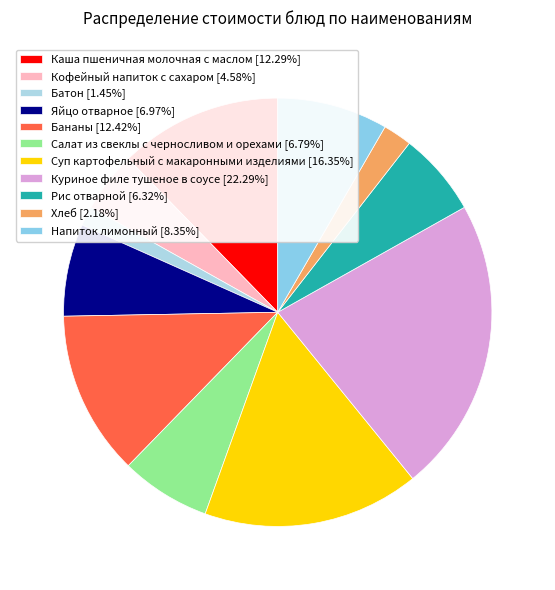

Count the number of slices in the pie.

11